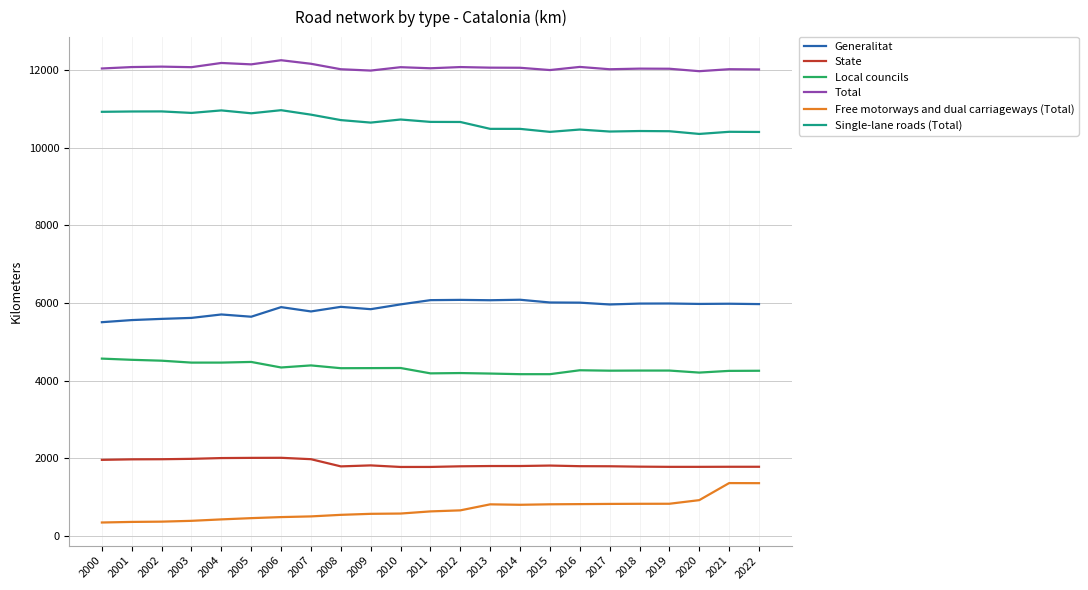

What is the difference between the highest and lowest values at 2016?

11251.9